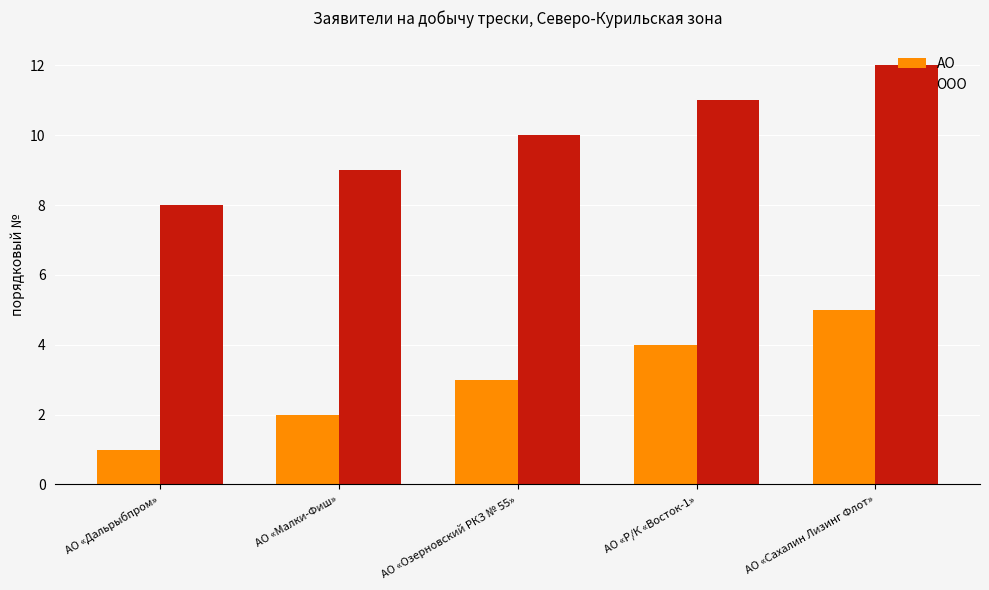

The АО series shows 2 at АО «Р/К «Восток-1». True or false?

False